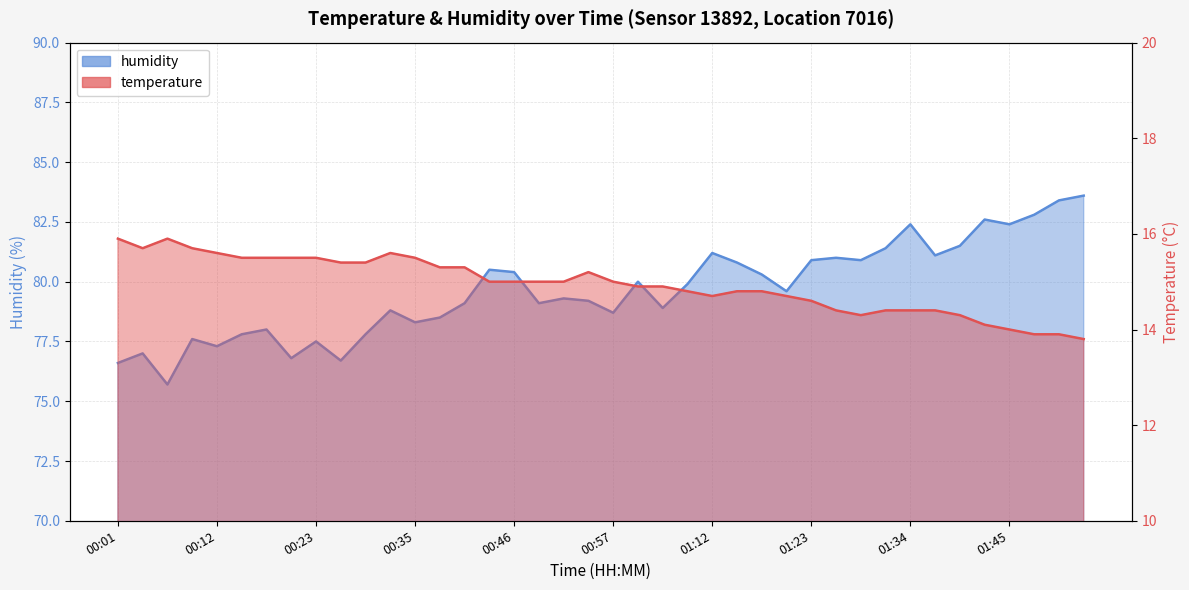

Where does the humidity series first go above 79?

00:40